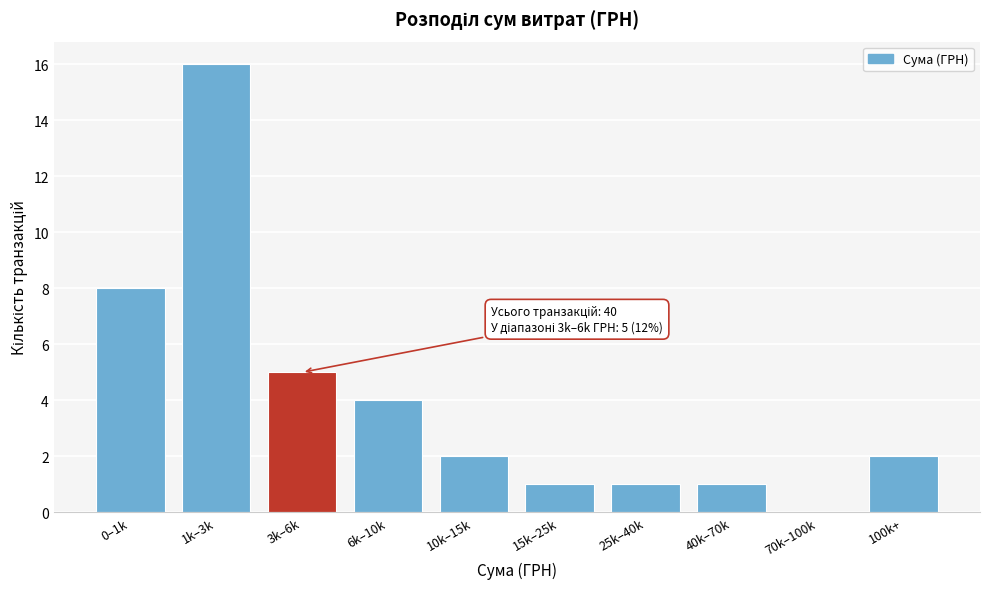

Reading left to right, what are all the values shown in this chart?

0–1k=8	1k–3k=16	3k–6k=5	6k–10k=4	10k–15k=2	15k–25k=1	25k–40k=1	40k–70k=1	70k–100k=0	100k+=2